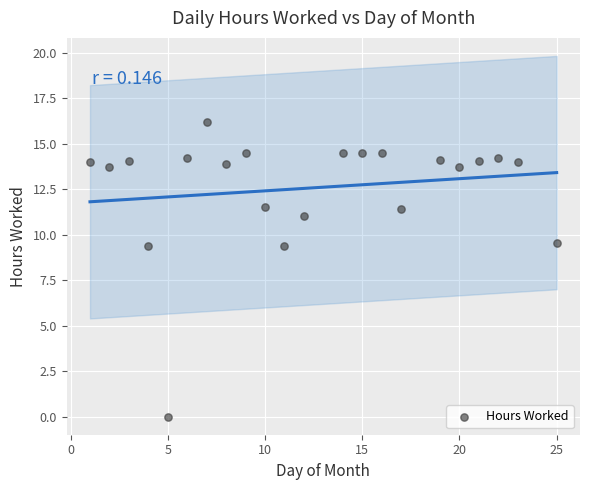

What is the range of X values (max minus min)?

24.0